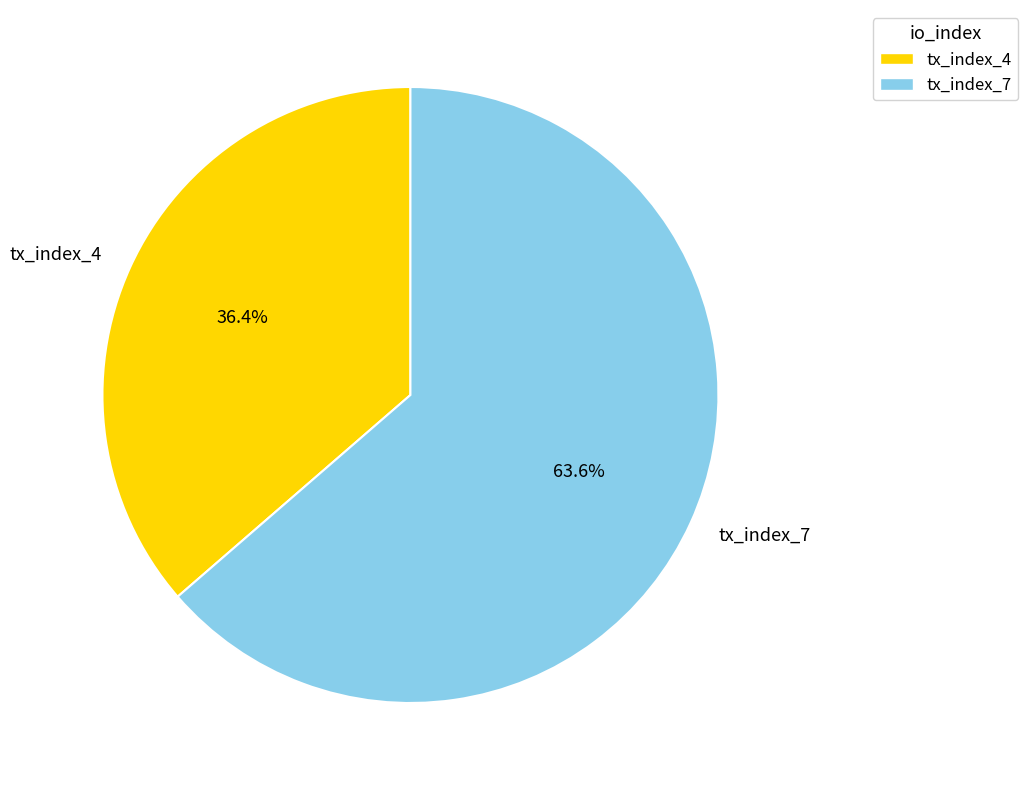

To the nearest percent, what is the difference between the tx_index_7 and tx_index_4 slice percentages?

27%